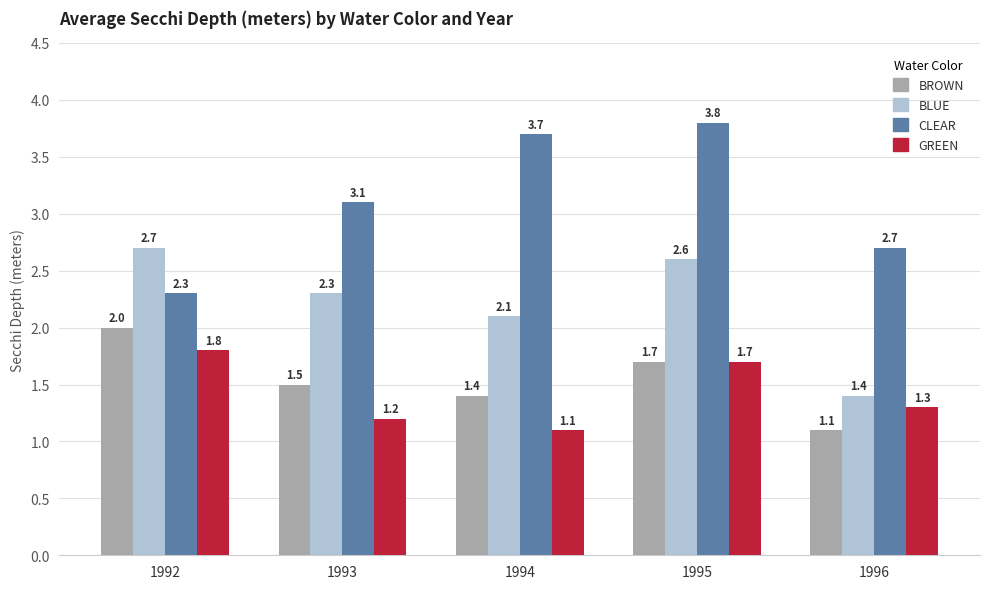

At which label is BLUE closest to 2?

1994